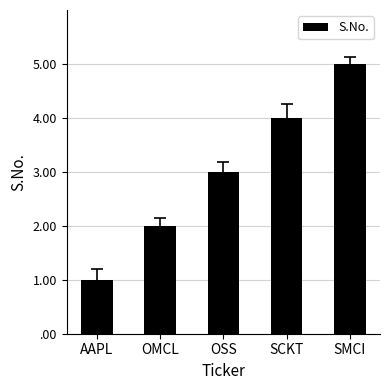

Does the chart contain any negative values?

No